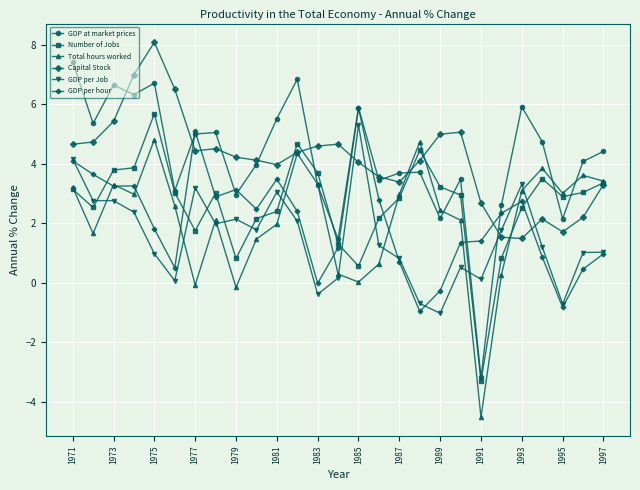

True or false: GDP per Job has more than 0 points higher than both neighbors.

True